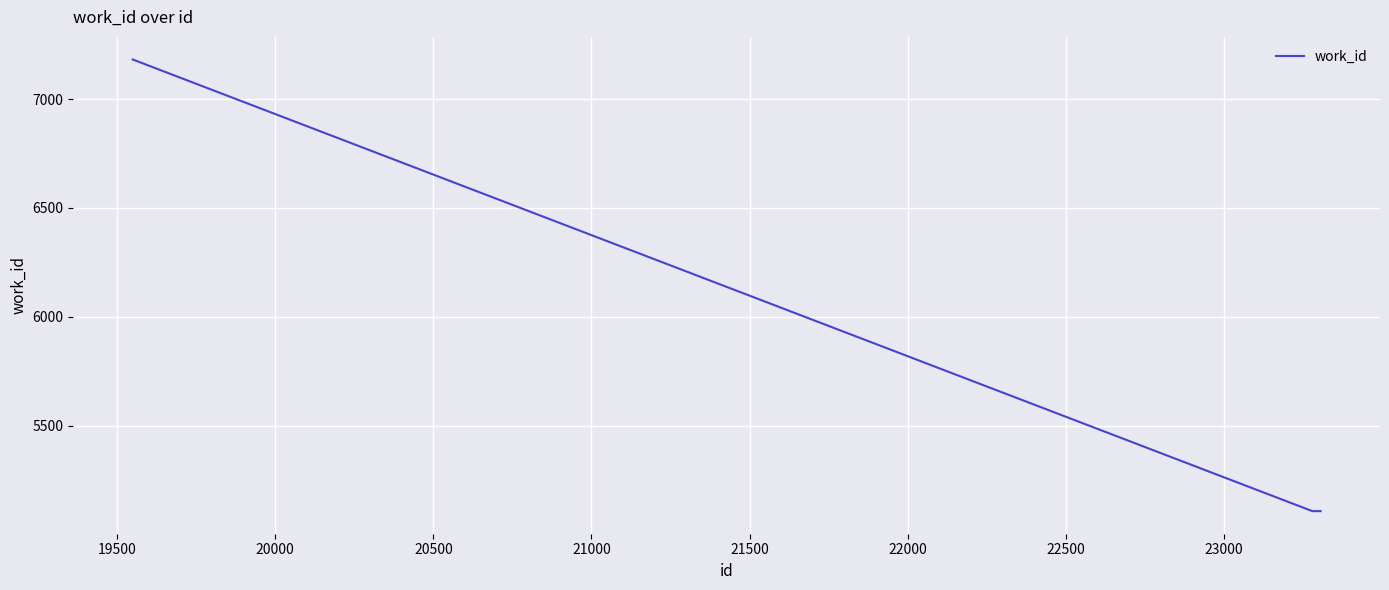

Reading right to left, what are all the values shown in this chart?

5107	5107	5107	5107	5107	5107	5107	5107	5107	7182